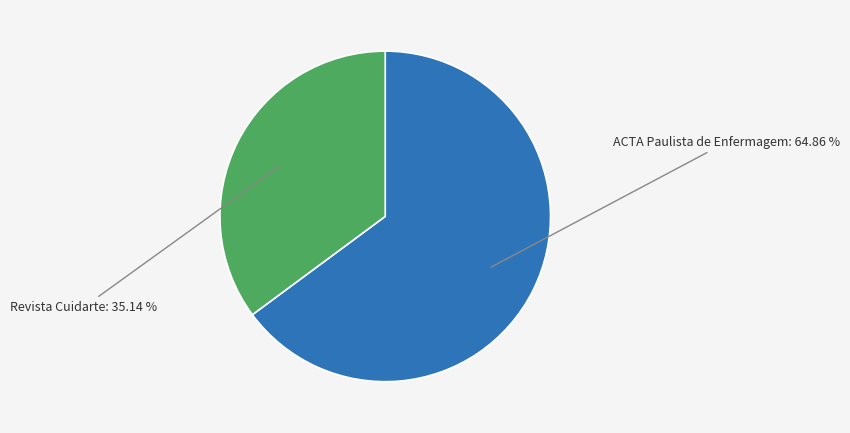

To the nearest percent, what is the average slice percentage?

50%